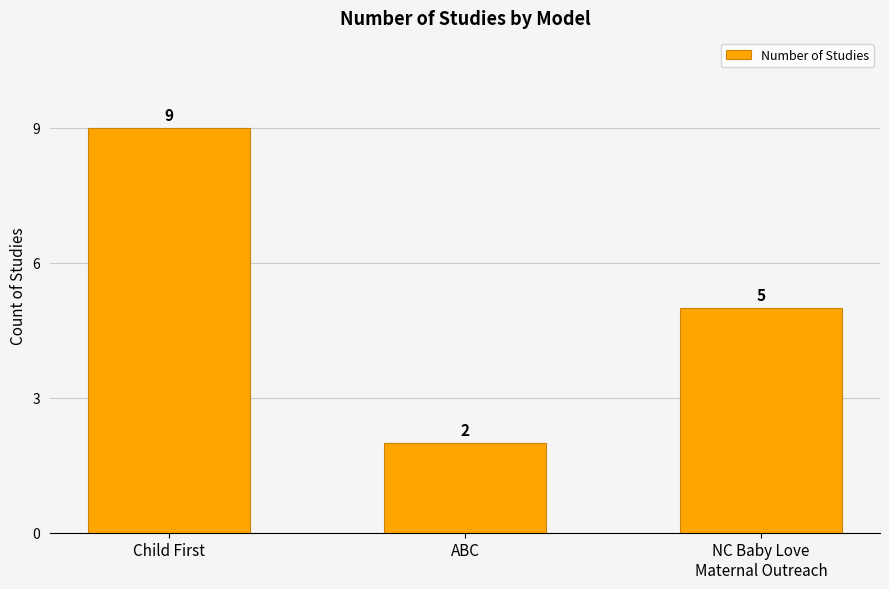

What is the label of the 1st bar from the right?

NC Baby Love
Maternal Outreach